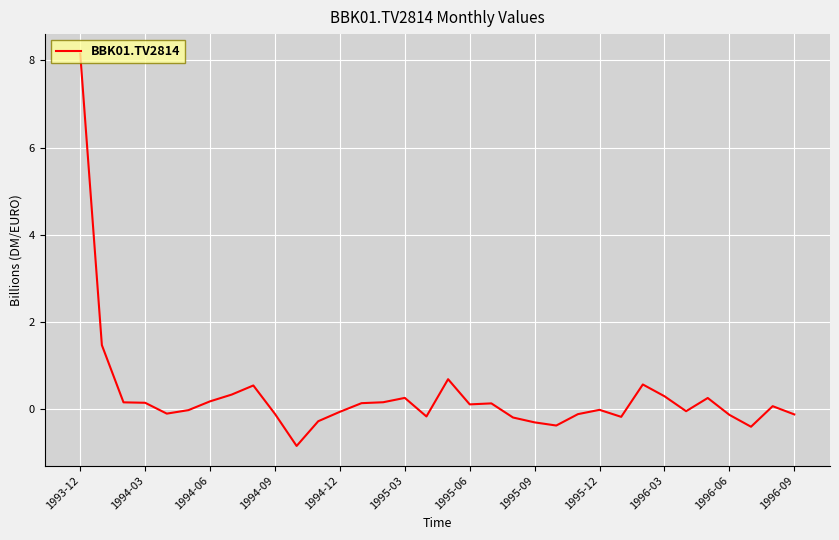

What is the difference between the maximum and minimum values?

9.0